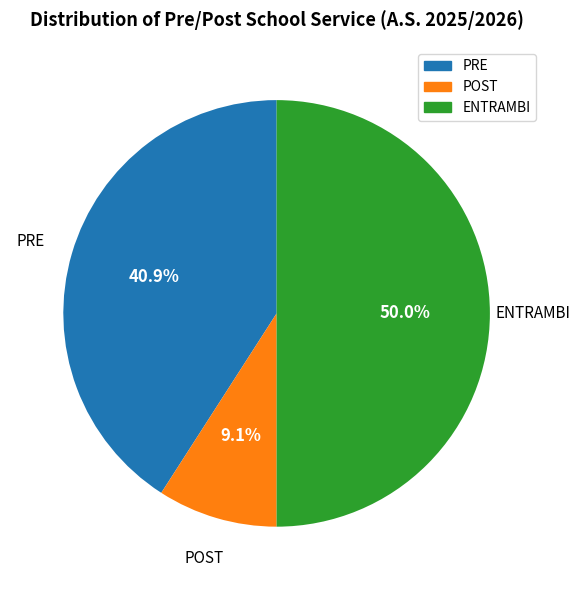

Is PRE the majority of the pie?

No